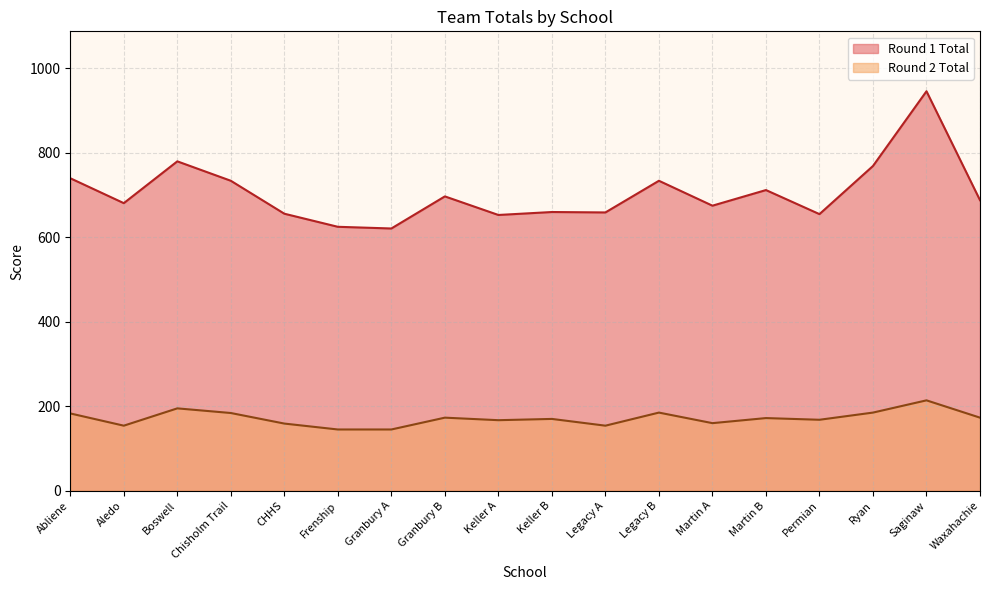

In Round 2 Total, how many points are higher than both neighbors (excluding endpoints)?

6